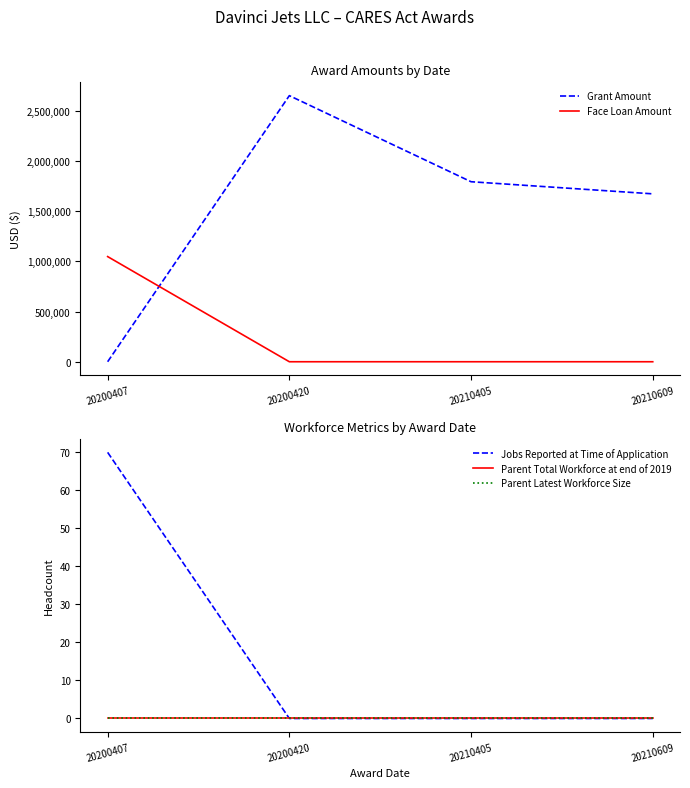

How many lines are shown in the chart?

5